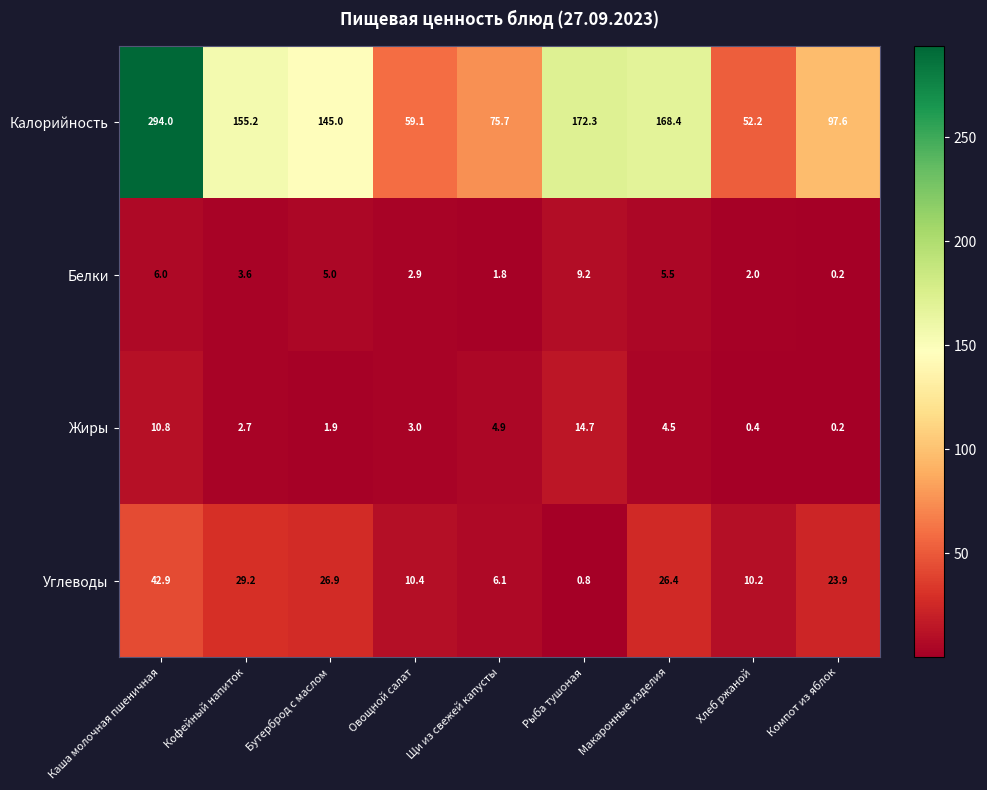

What is the sum of the Углеводы values at Хлеб ржаной and Макаронные изделия?

36.6